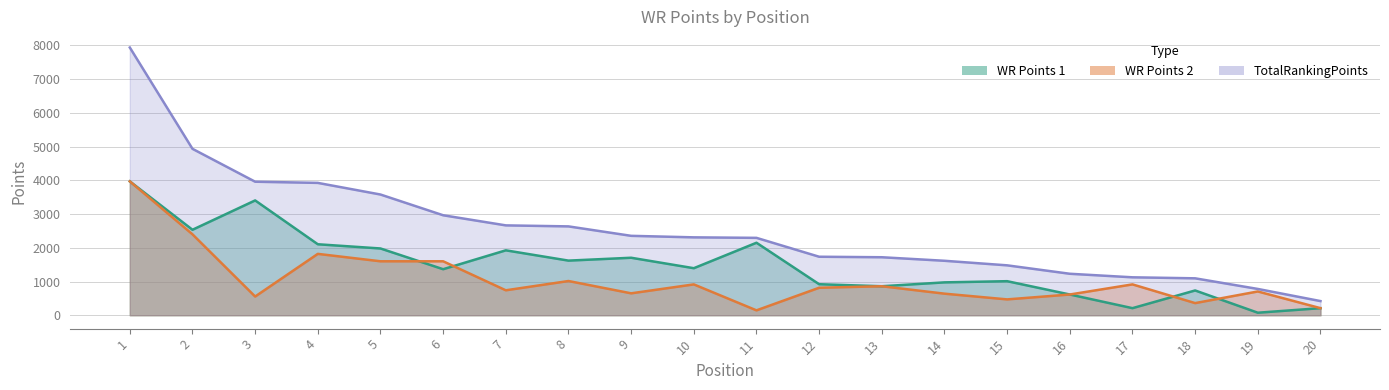

What is the difference between the maximum and second lowest values in the WR Points 1 series?

3760